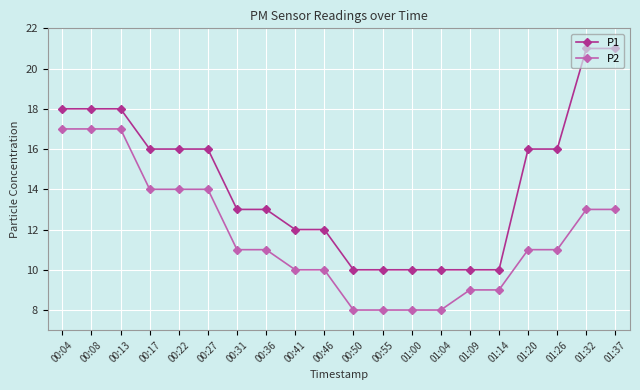

True or false: P2 and P1 intersect in this chart.

False